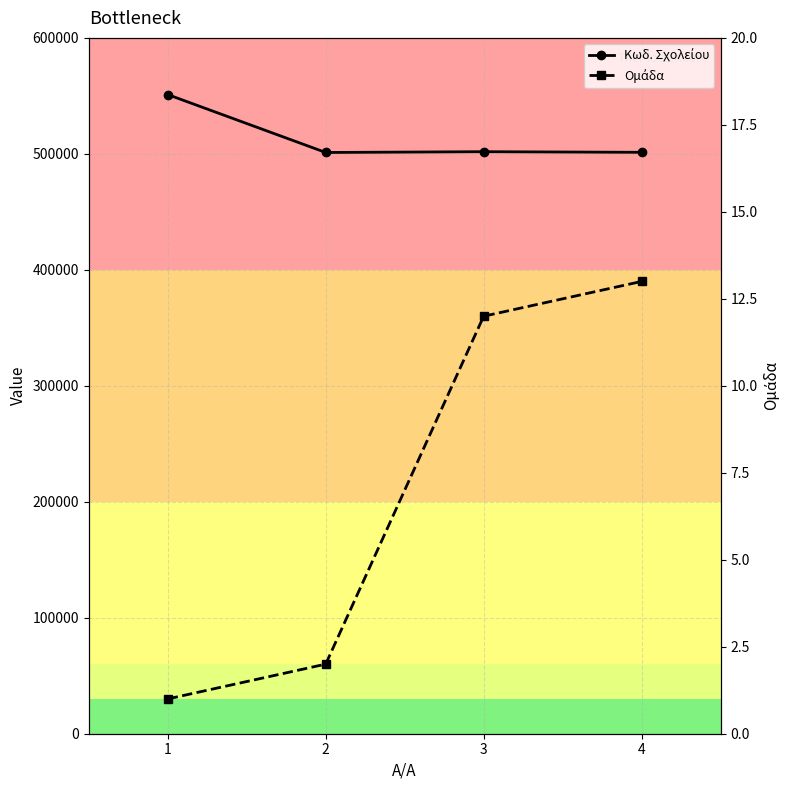

What is the difference between the highest and lowest values at 2?

501189